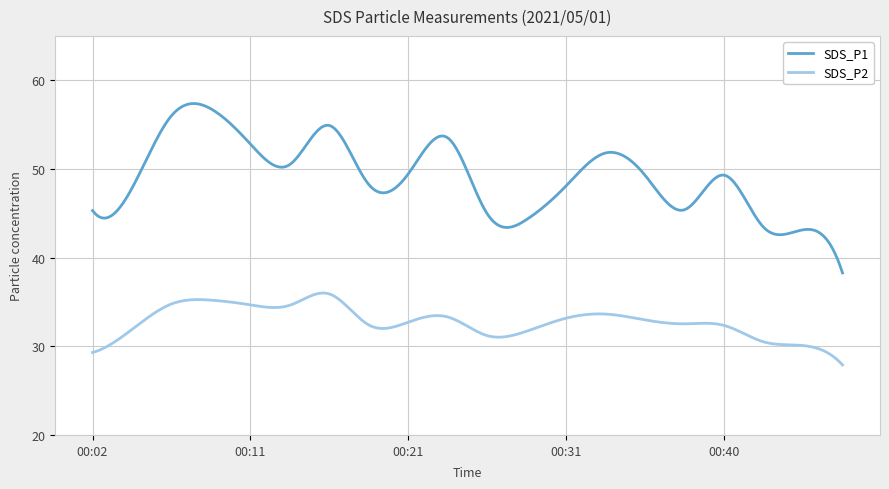

List the series in order of their overall mean, highest first.

SDS_P1, SDS_P2